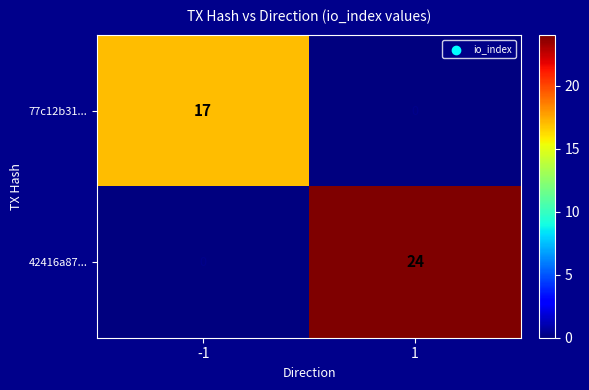

The 77c12b31... series shows 8 at 1. True or false?

False